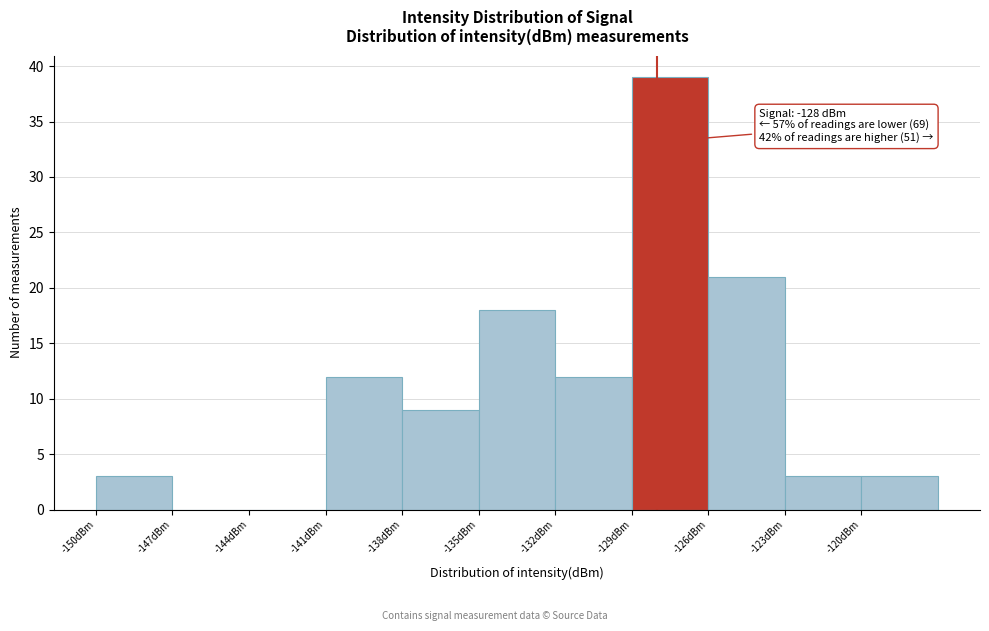

Which range on the x-axis has the tallest bar?

-129 to -126